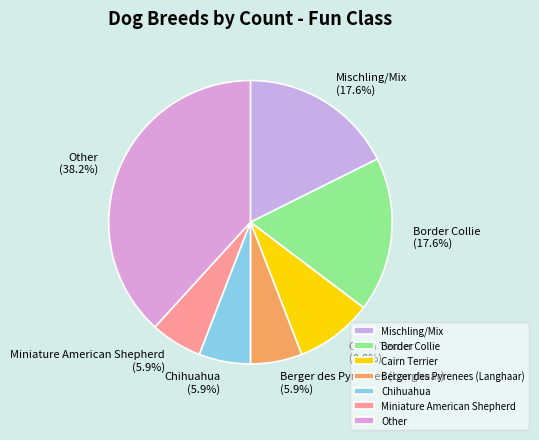

Which slice is the largest?

Other